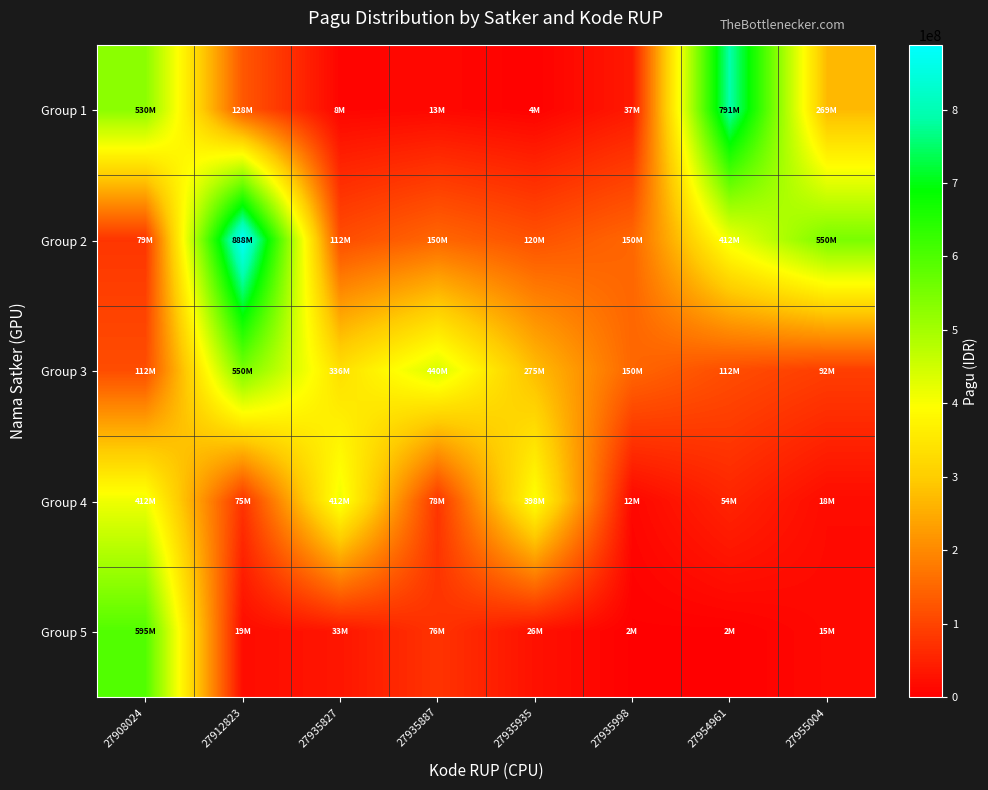

Reading right to left, list all the values displayed in this chart.

Group 1: 27955004=269495000	27954961=790763000	27935998=37360000	27935935=3960000	27935887=12645000	27935827=8214400	27912823=128300000	27908024=529578100
Group 2: 27955004=550000000	27954961=412500000	27935998=150000000	27935935=120000000	27935887=150000000	27935827=112500000	27912823=888158200	27908024=79185000
Group 3: 27955004=91500000	27954961=112500000	27935998=150000000	27935935=275000000	27935887=440000000	27935827=335500000	27912823=550000000	27908024=112500000
Group 4: 27955004=18000000	27954961=54000000	27935998=12000000	27935935=397777000	27935887=78000000	27935827=412500000	27912823=75000000	27908024=412500000
Group 5: 27955004=14710000	27954961=2081000	27935998=2500000	27935935=26250000	27935887=75960000	27935827=33100000	27912823=18945000	27908024=594900000